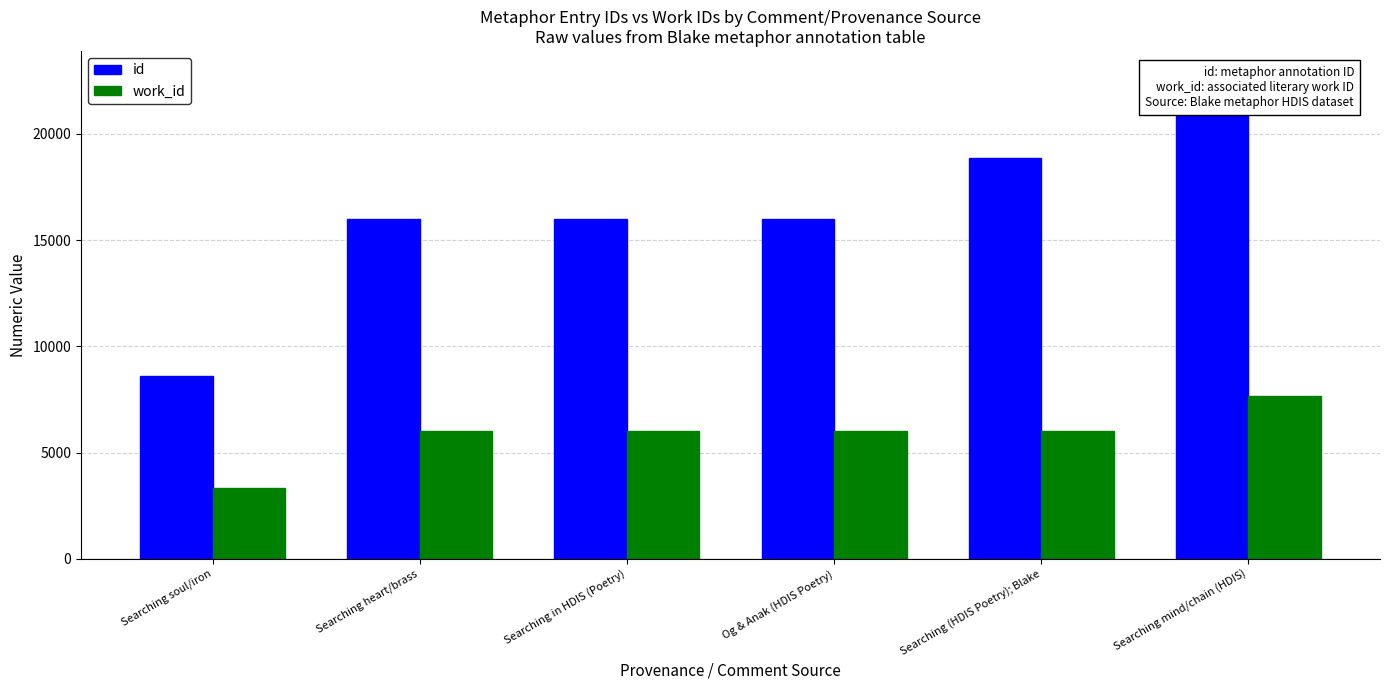

Which series has the largest total across all categories?

id